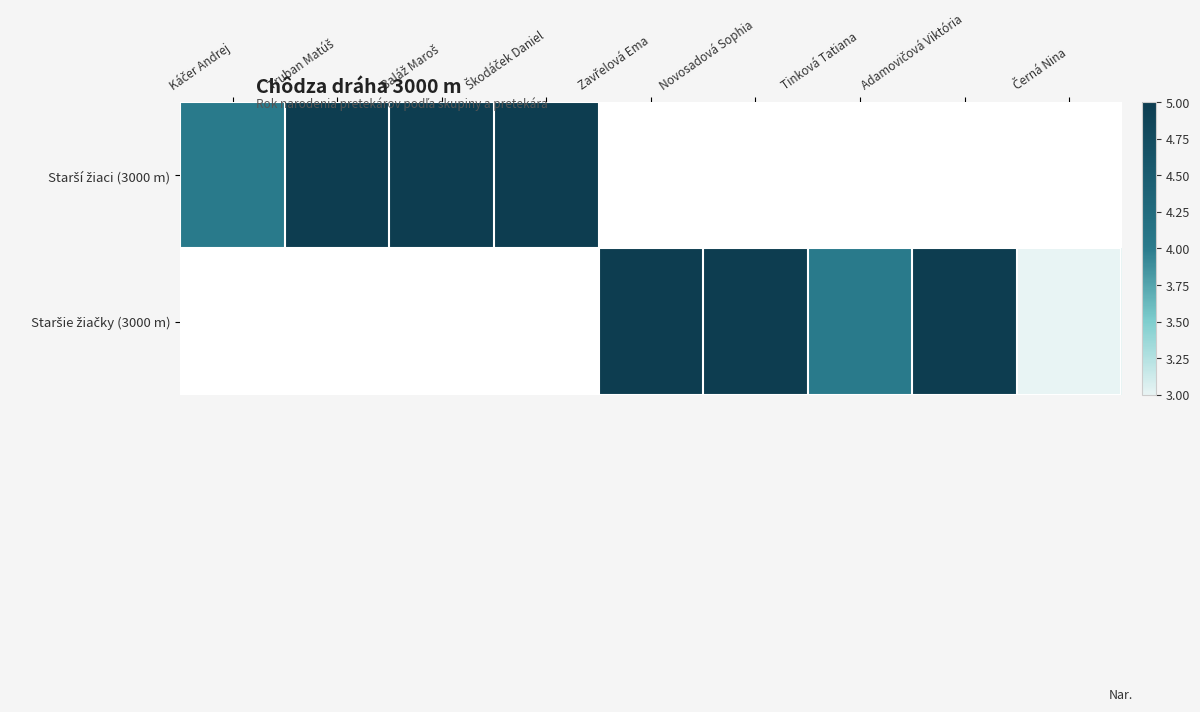

List the series in order of their peak value, lowest first.

Starší žiaci (3000 m), Staršie žiačky (3000 m)